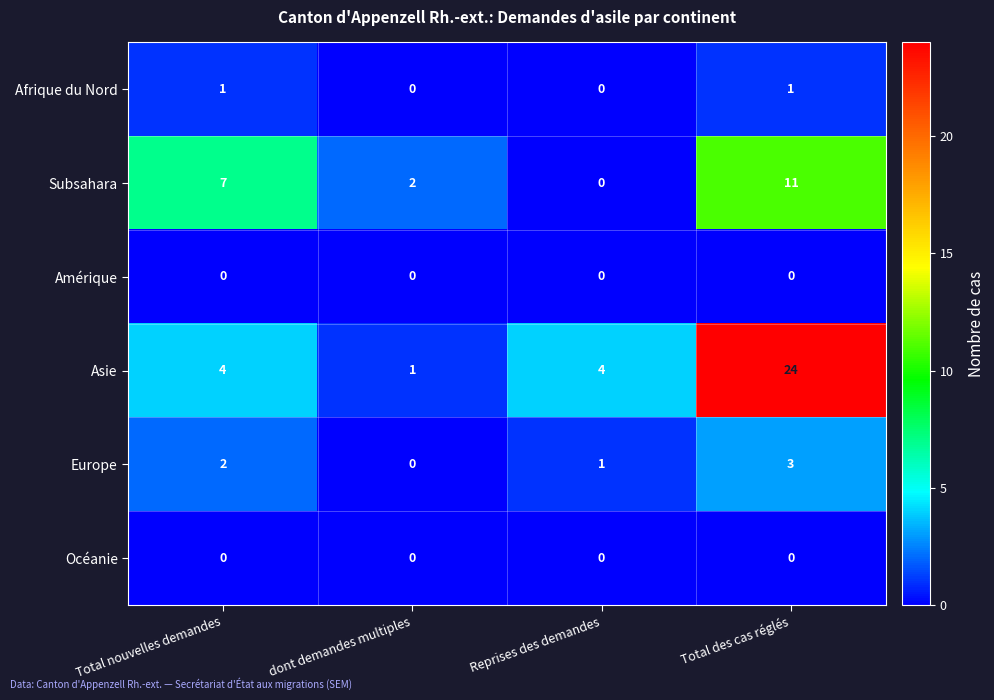

Reading left to right, list all the values displayed in this chart.

Afrique du Nord: Total nouvelles demandes=1	dont demandes multiples=0	Reprises des demandes=0	Total des cas réglés=1
Subsahara: Total nouvelles demandes=7	dont demandes multiples=2	Reprises des demandes=0	Total des cas réglés=11
Amérique: Total nouvelles demandes=0	dont demandes multiples=0	Reprises des demandes=0	Total des cas réglés=0
Asie: Total nouvelles demandes=4	dont demandes multiples=1	Reprises des demandes=4	Total des cas réglés=24
Europe: Total nouvelles demandes=2	dont demandes multiples=0	Reprises des demandes=1	Total des cas réglés=3
Océanie: Total nouvelles demandes=0	dont demandes multiples=0	Reprises des demandes=0	Total des cas réglés=0